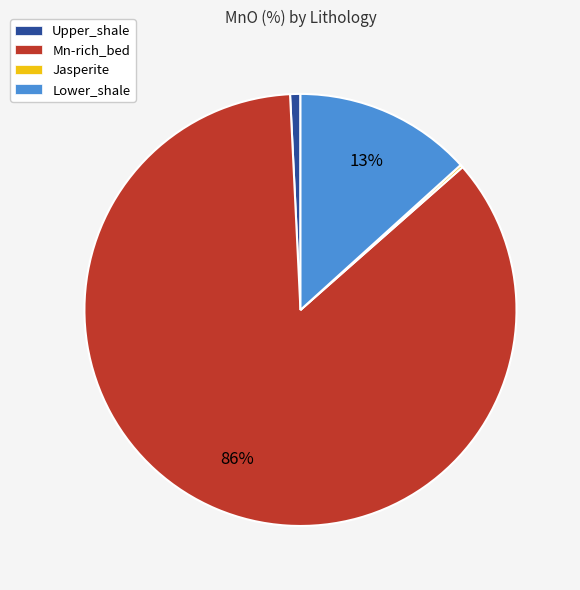

What percentage is the Upper_shale slice, to the nearest percent?

1%